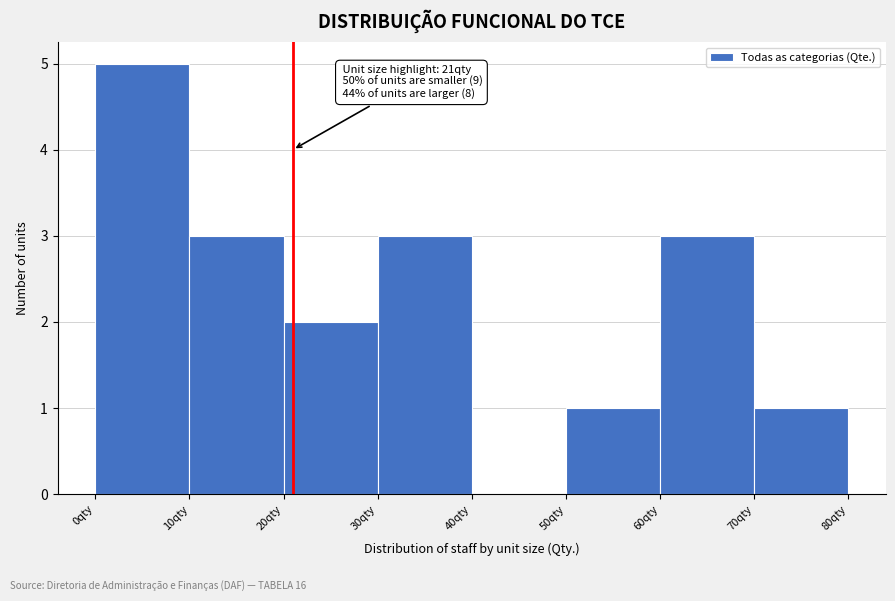

Which range on the x-axis has the tallest bar?

0 to 10